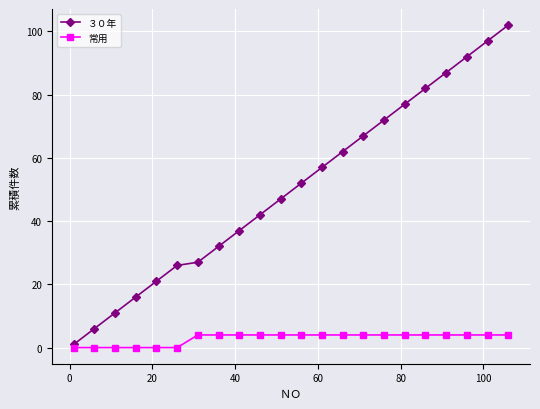

At how many categories does at least one series exceed 35?

14